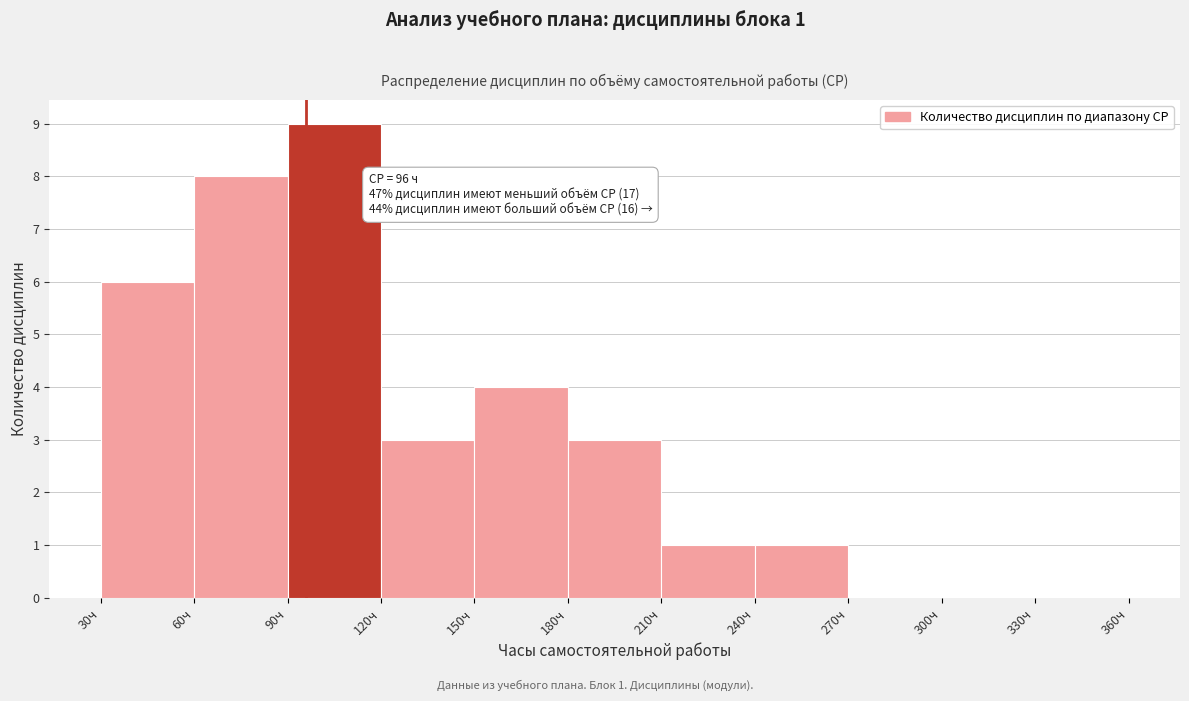

Which range on the x-axis has the tallest bar?

90 to 120